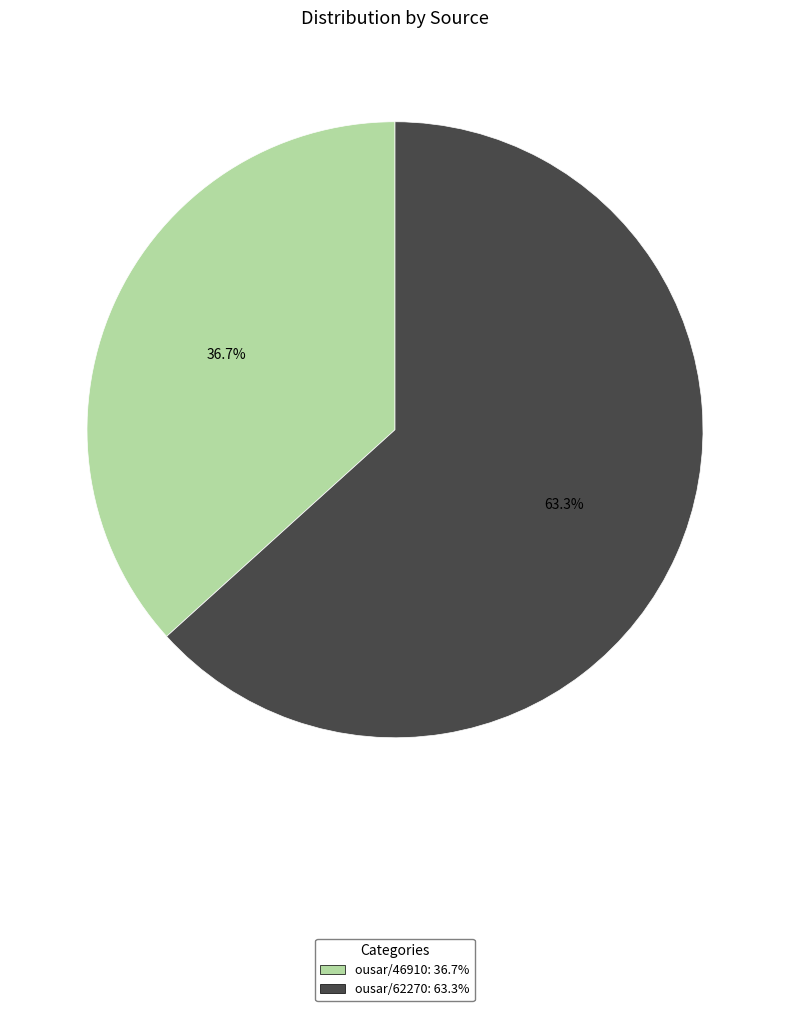

To the nearest percent, what is the average slice percentage?

50%